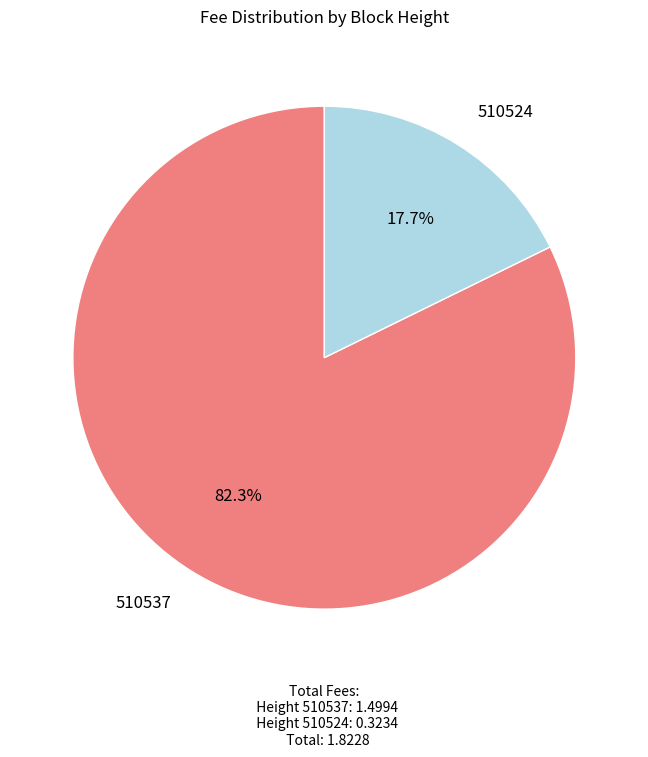

What is the majority slice?

510537